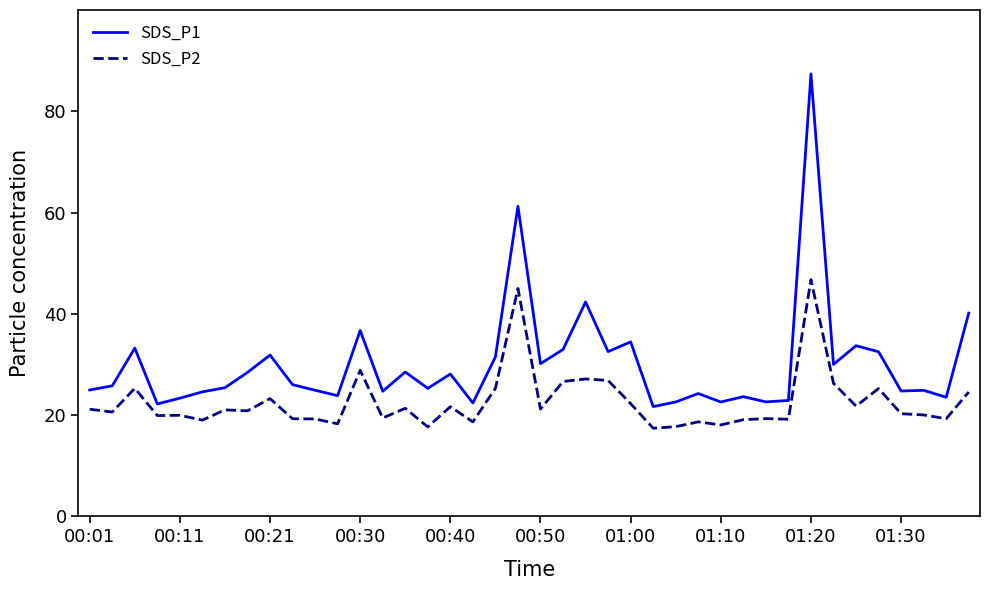

What are all the series names shown in the legend?

SDS_P1, SDS_P2